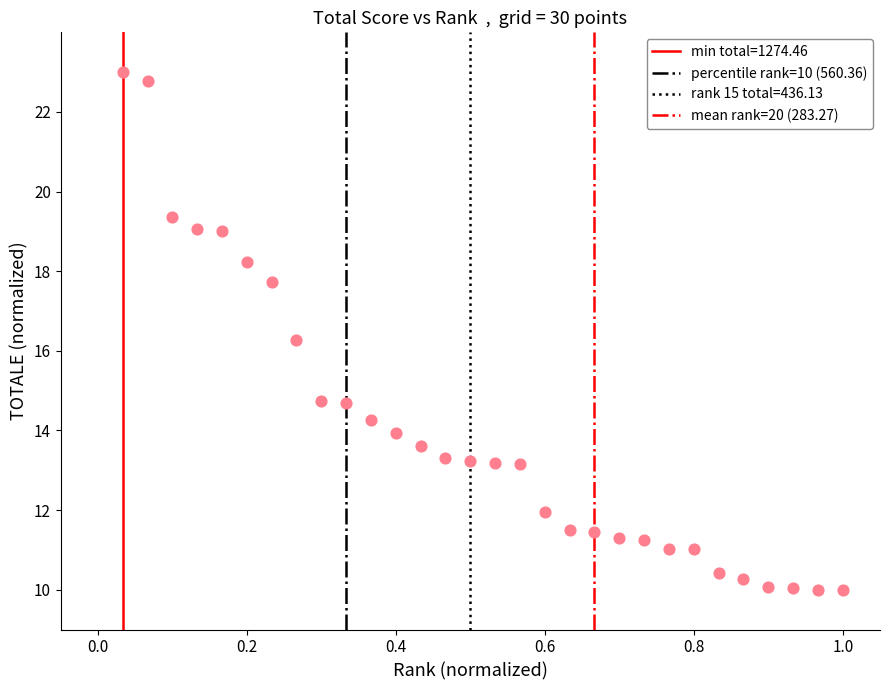

What Y value in the scatter plot is closest to 16?

16.3